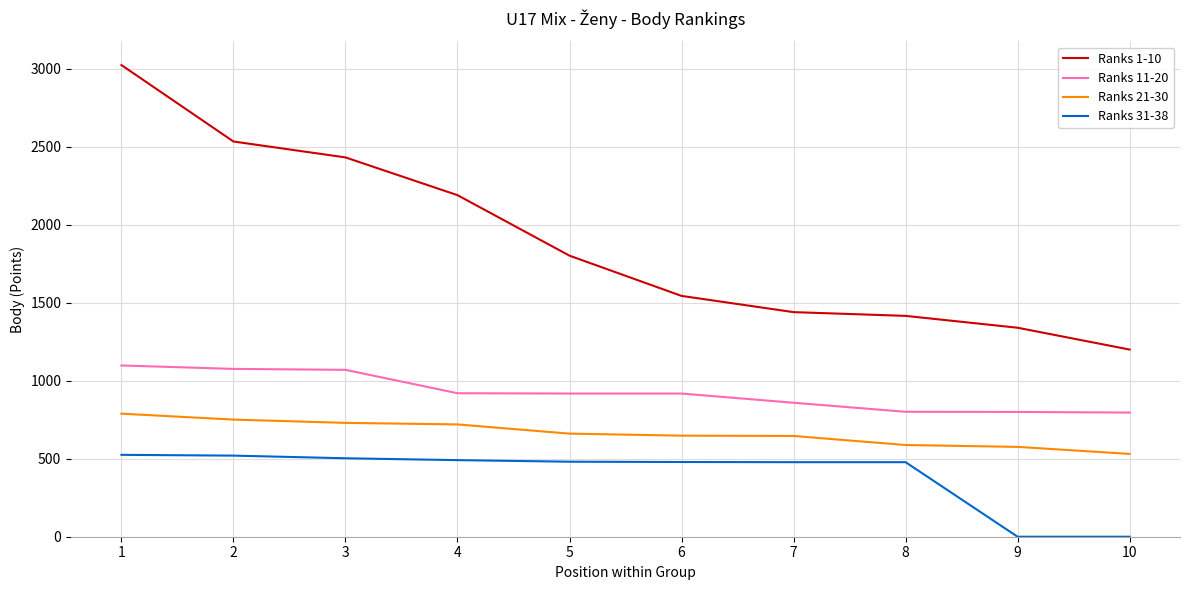

Which series has the widest spread of values?

Ranks 1-10